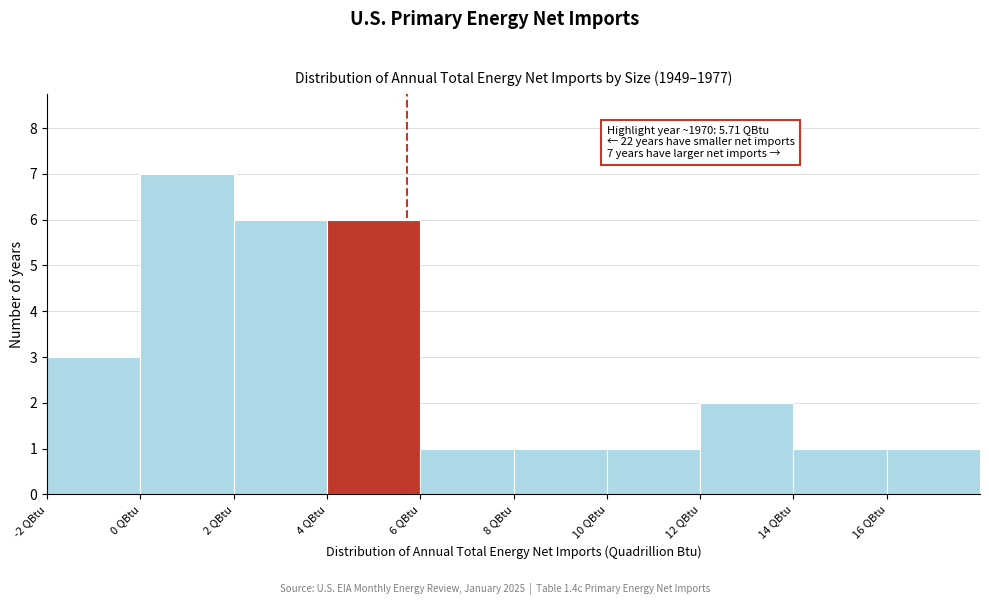

Which range on the x-axis has the tallest bar?

0 to 2